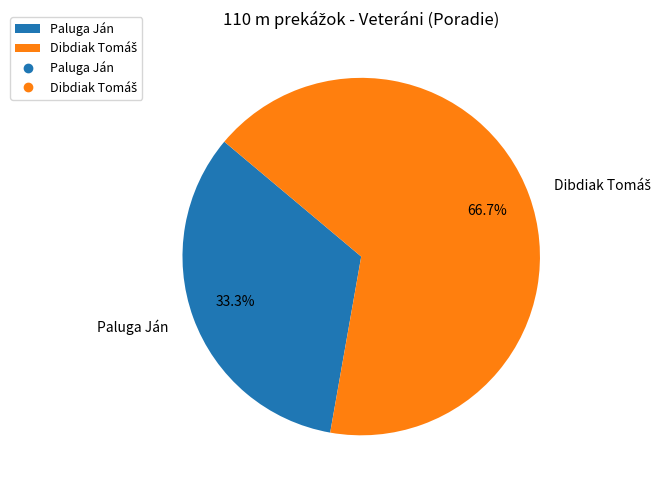

Count the number of slices in the pie.

2